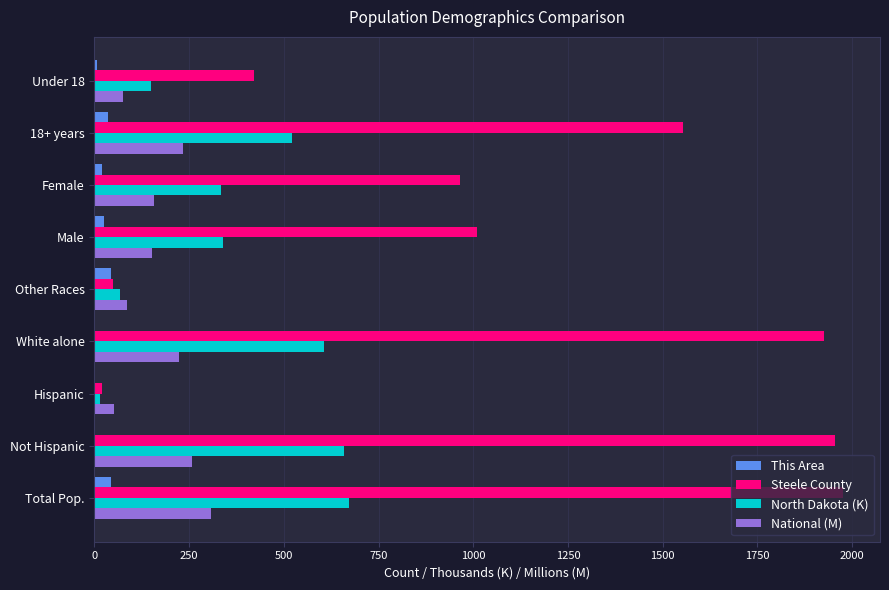

The Steele County series shows 1975.0 at Total Pop.. True or false?

True